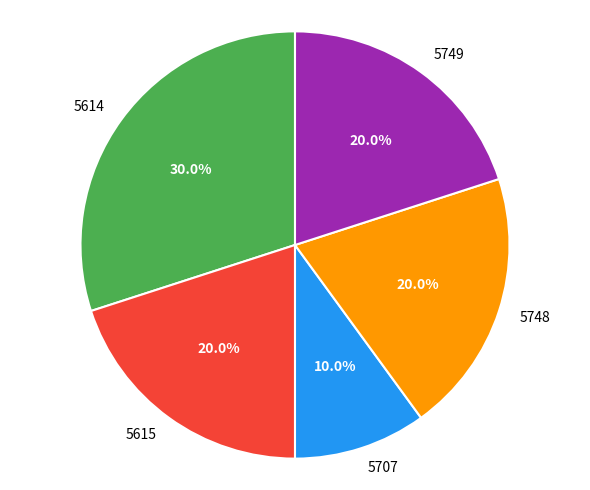

Does 5615 account for over 50% of the chart?

No